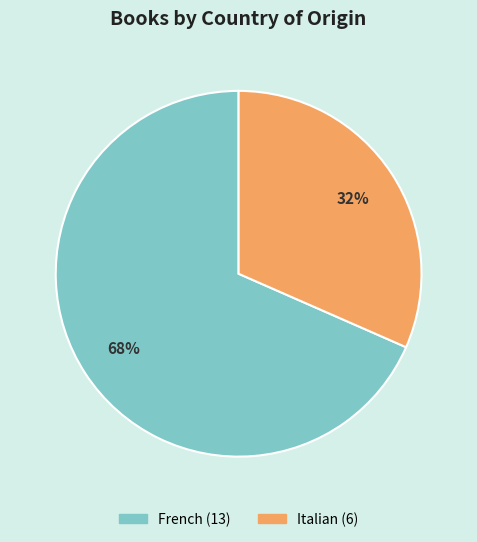

How many segments does this pie chart have?

2